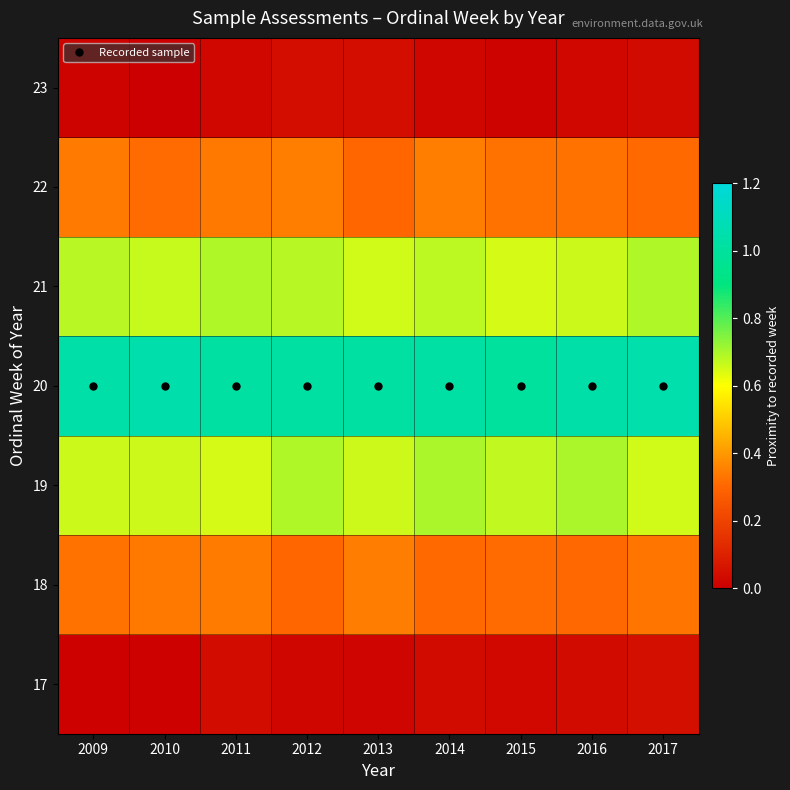

What is the total value across all series at 2013?

3.0